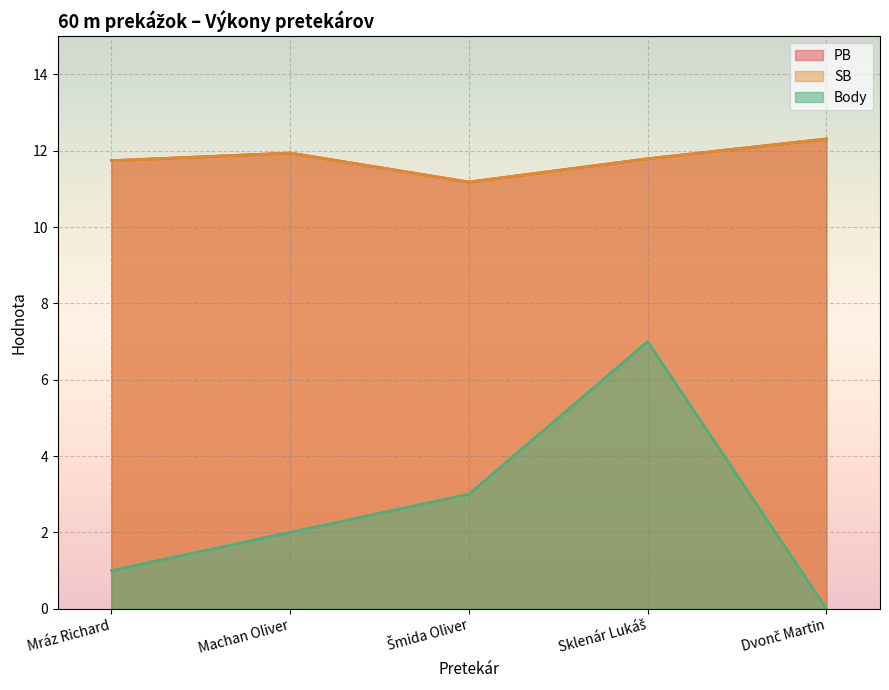

Where is the first local maximum for Body?

Sklenár Lukáš